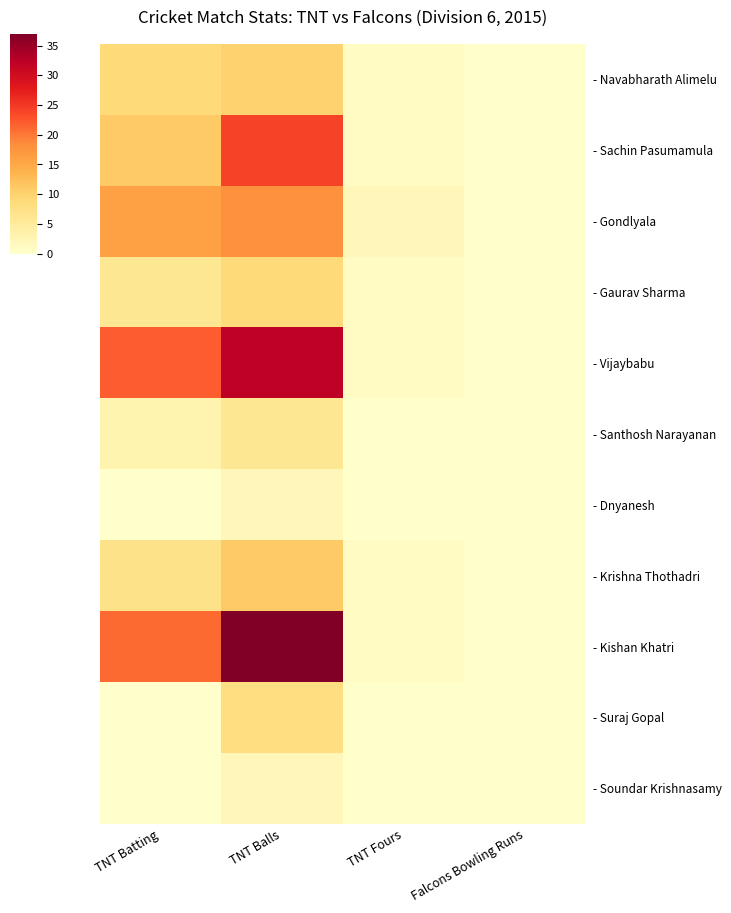

Reading left to right, transcribe all the data shown in this chart.

- Navabharath Alimelu: TNT Batting=9	TNT Balls=10	TNT Fours=1	Falcons Bowling Runs=0
- Sachin Pasumamula: TNT Batting=11	TNT Balls=24	TNT Fours=1	Falcons Bowling Runs=0
- Gondlyala: TNT Batting=16	TNT Balls=18	TNT Fours=2	Falcons Bowling Runs=0
- Gaurav Sharma: TNT Batting=6	TNT Balls=9	TNT Fours=1	Falcons Bowling Runs=0
- Vijaybabu: TNT Batting=22	TNT Balls=32	TNT Fours=1	Falcons Bowling Runs=0
- Santhosh Narayanan: TNT Batting=3	TNT Balls=6	TNT Fours=0	Falcons Bowling Runs=0
- Dnyanesh: TNT Batting=0	TNT Balls=2	TNT Fours=0	Falcons Bowling Runs=0
- Krishna Thothadri: TNT Batting=7	TNT Balls=11	TNT Fours=1	Falcons Bowling Runs=0
- Kishan Khatri: TNT Batting=21	TNT Balls=37	TNT Fours=1	Falcons Bowling Runs=0
- Suraj Gopal: TNT Batting=0	TNT Balls=8	TNT Fours=0	Falcons Bowling Runs=0
- Soundar Krishnasamy: TNT Batting=0	TNT Balls=2	TNT Fours=0	Falcons Bowling Runs=0